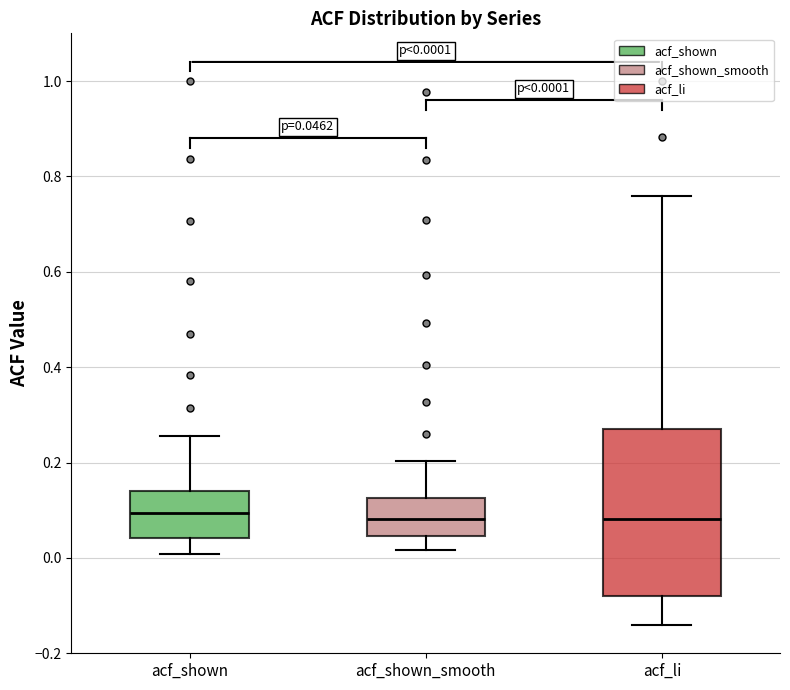

Comparing the boxes themselves (not the whiskers), which one is the tallest?

acf_li